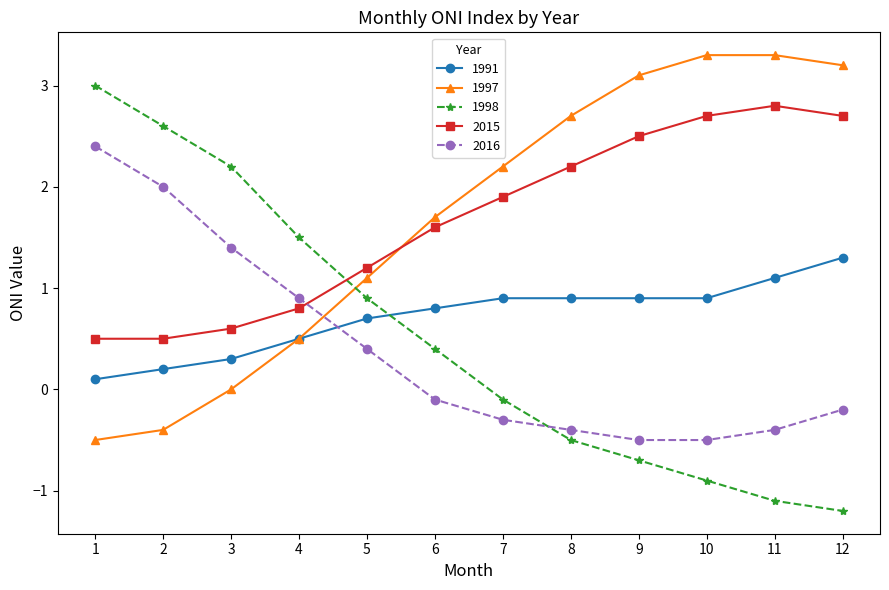

What is the difference between the highest and lowest values at 7?

2.5